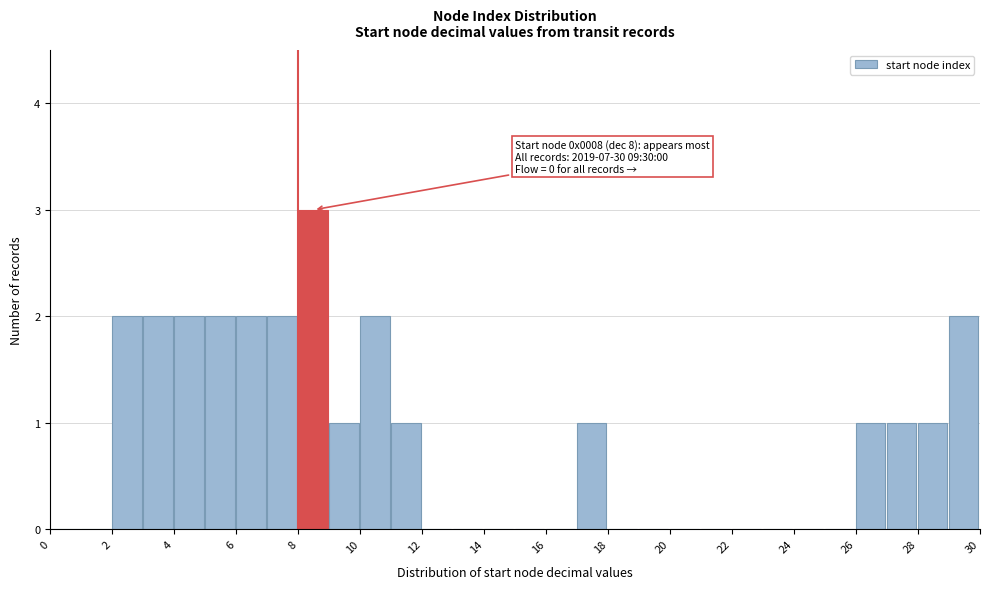

Over which range of the x-axis is the bar tallest?

8 to 9